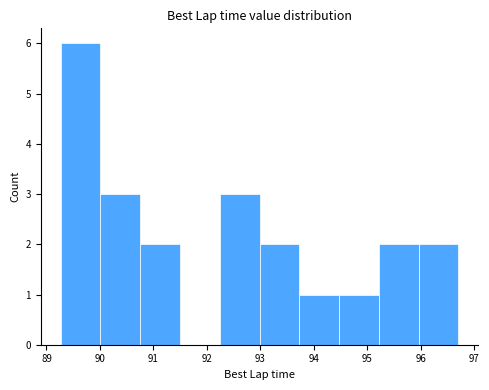

Reading left to right, transcribe this chart: for each bar, give the range it covers on the x-axis and its height. Neither the bar edges nor the heights are printed on the chart, so give them approximately, as read against the axes.

89.3 to 90.0: 6
90.0 to 90.8: 3
90.8 to 91.5: 2
91.5 to 92.2: 0
92.2 to 93.0: 3
93.0 to 93.7: 2
93.7 to 94.5: 1
94.5 to 95.2: 1
95.2 to 96.0: 2
96.0 to 96.7: 2